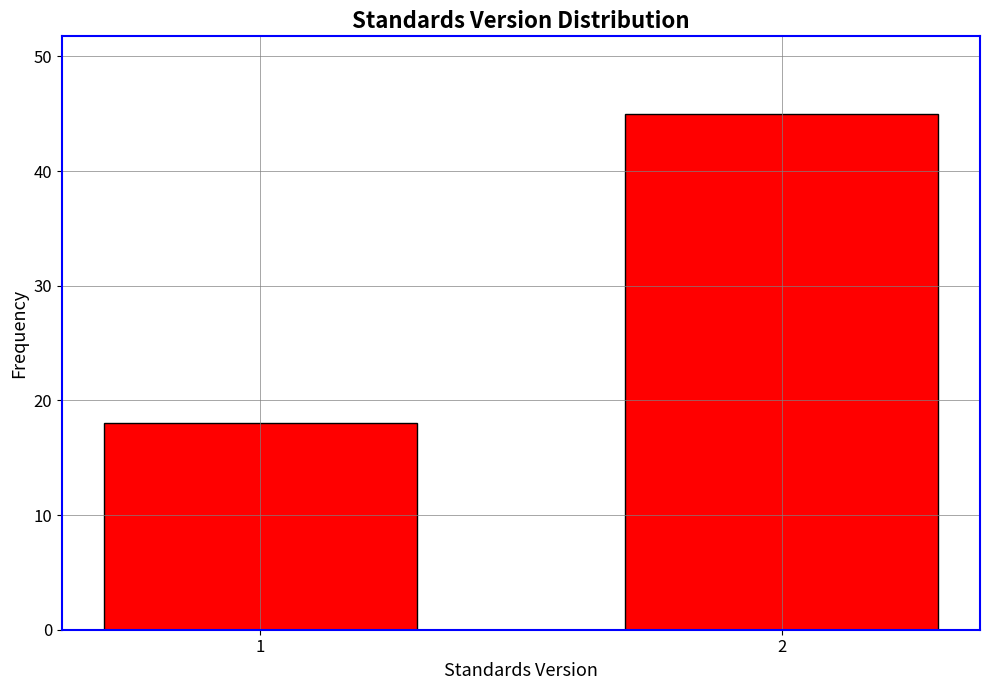

Reading left to right, list all the values displayed in this chart.

18	45